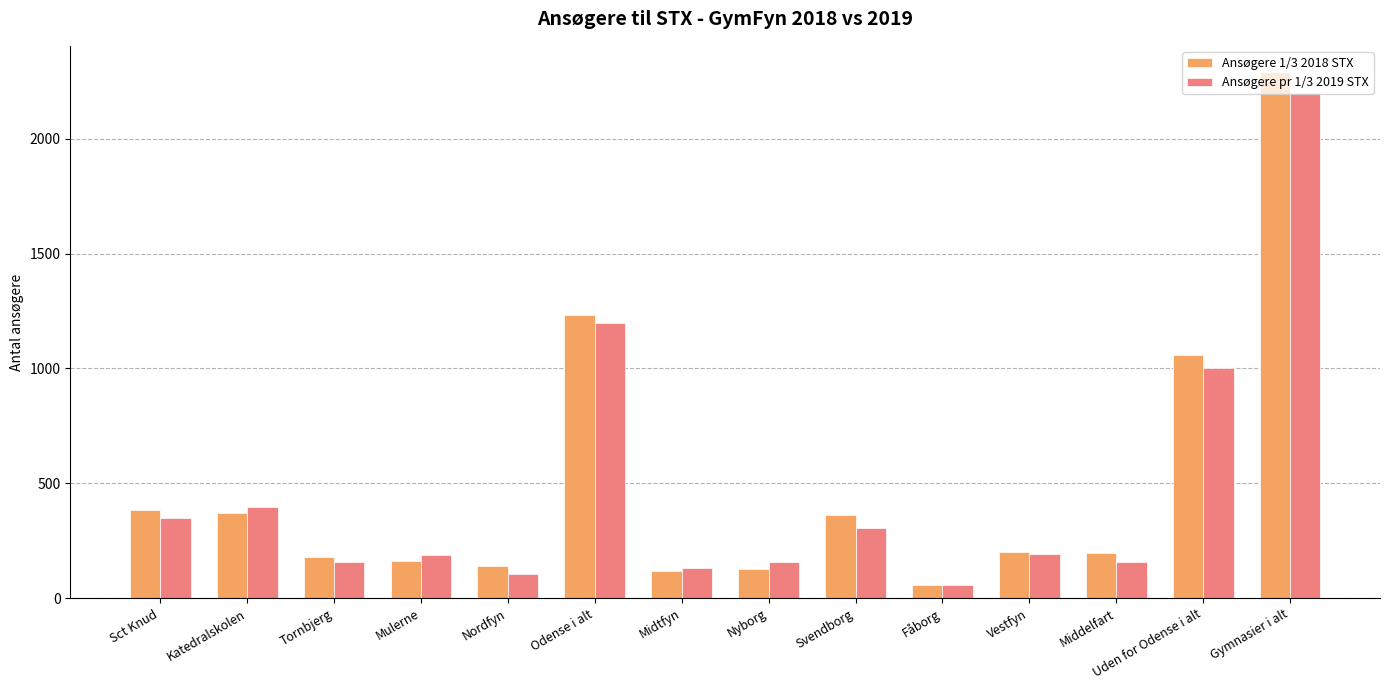

What is the total value across all series at Nyborg?

283